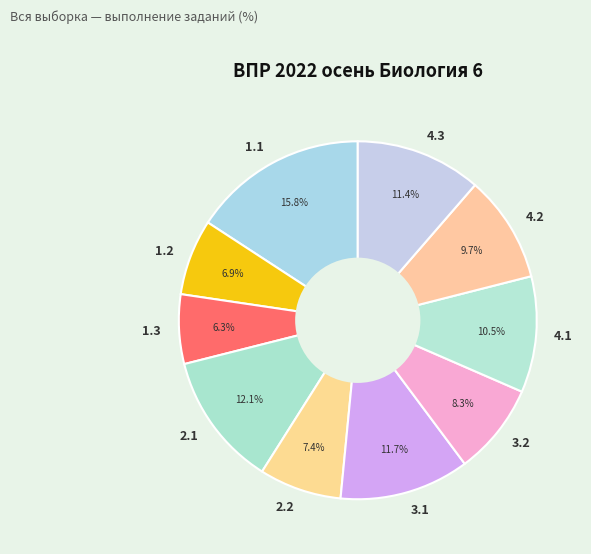

Is 1.3 the majority of the pie?

No